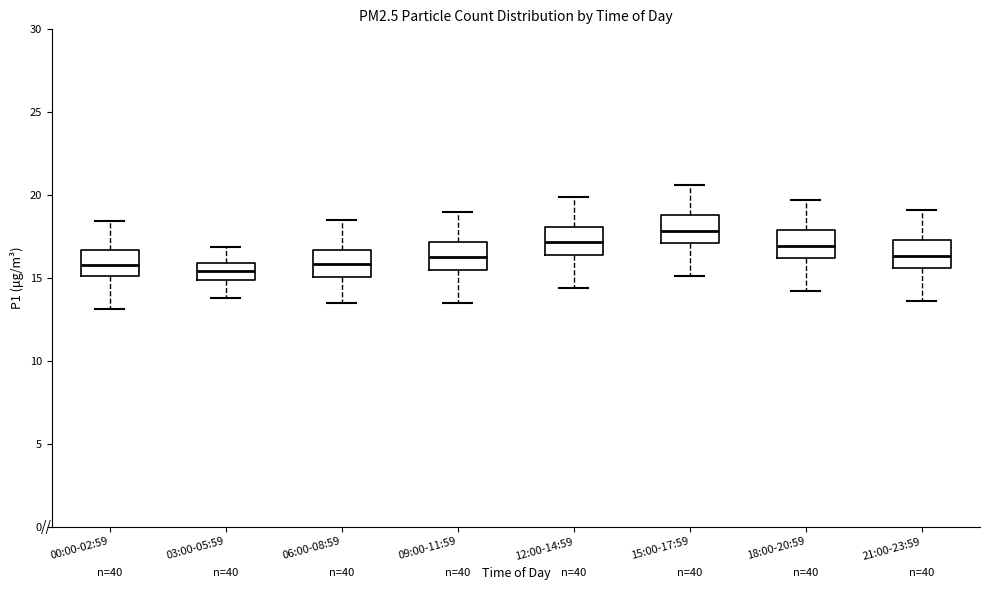

Reading left to right, transcribe this box plot: for each box, give where its median line is, the range the box spans, and where its two whiskers end, as read against the y-axis. The values are not printed on the chart, so give them approximately, as read against the axis.

00:00-02:59: median 16.0, box 15.0 to 16.5, whiskers 13.0 to 18.5
03:00-05:59: median 15.5, box 15.0 to 16.0, whiskers 14.0 to 17.0
06:00-08:59: median 16.0, box 15.0 to 16.5, whiskers 13.5 to 18.5
09:00-11:59: median 16.5, box 15.5 to 17.0, whiskers 13.5 to 19.0
12:00-14:59: median 17.0, box 16.5 to 18.0, whiskers 14.5 to 20.0
15:00-17:59: median 18.0, box 17.0 to 19.0, whiskers 15.0 to 20.5
18:00-20:59: median 17.0, box 16.0 to 18.0, whiskers 14.0 to 19.5
21:00-23:59: median 16.5, box 15.5 to 17.5, whiskers 13.5 to 19.0